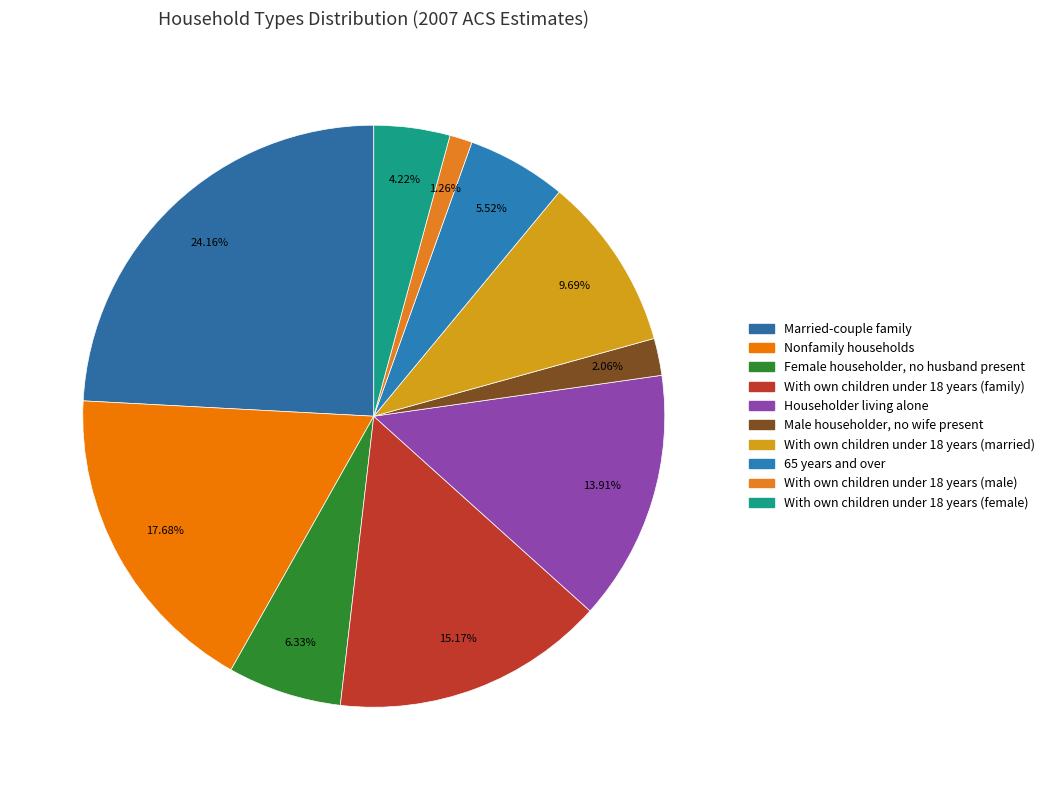

What is the total percentage of With own children under 18 years (female) and Married-couple family?

28.4%